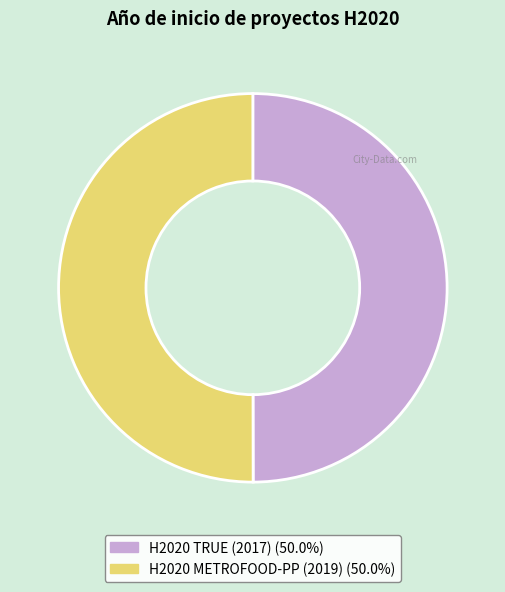

Approximately how many times larger is the value at H2020 METROFOOD-PP (2019) compared to H2020 TRUE (2017)?

1.0